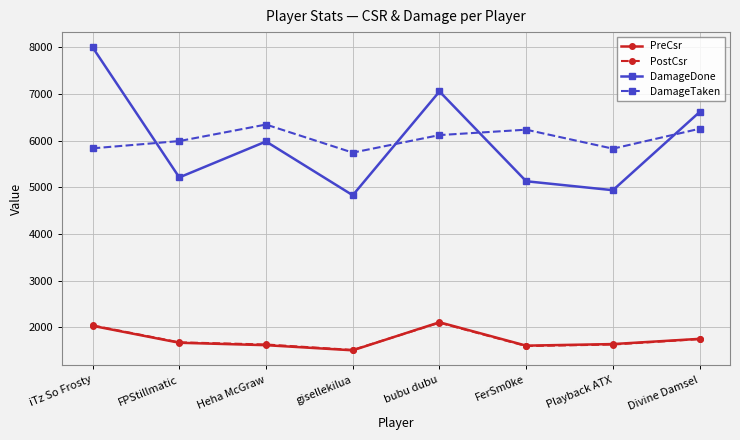

What value does the PreCsr series have at gisellekilua?

1510